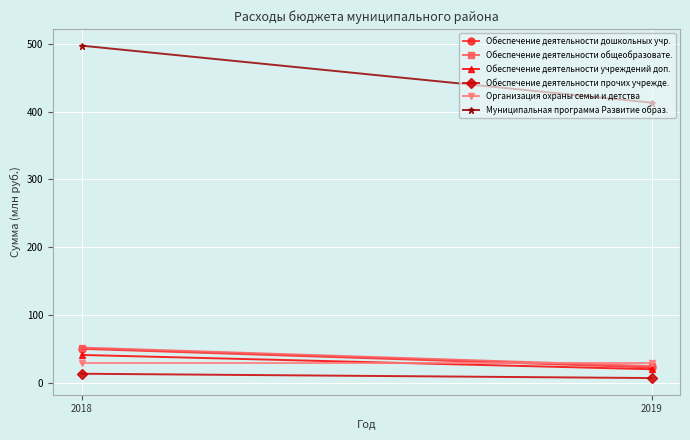

What is the value of the Обеспечение деятельности дошкольных учр. point at the 1st from the left?

50.1